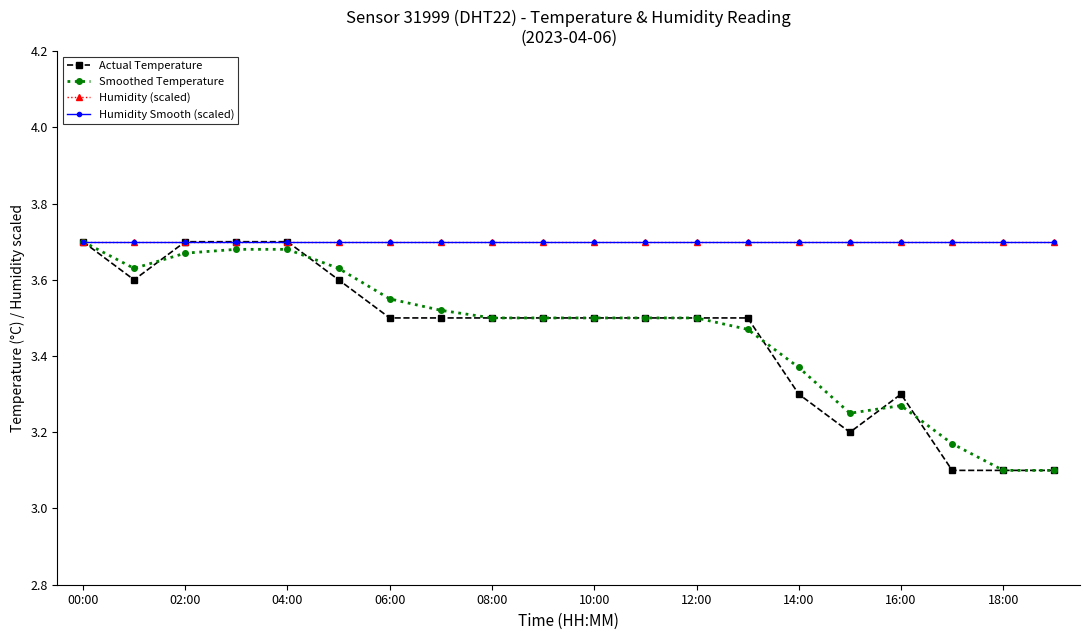

Which series has the largest total across all categories?

Humidity (scaled)